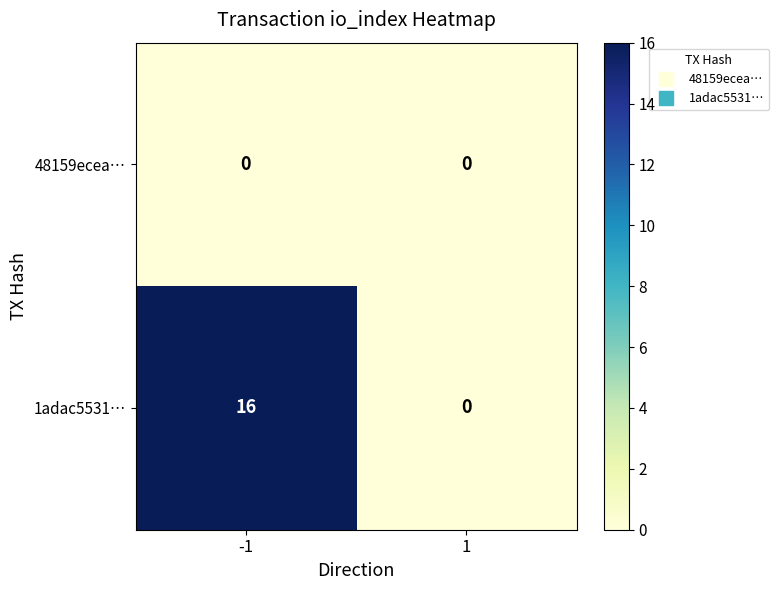

Rank the series by their maximum value, from highest to lowest.

1adac5531…, 48159ecea…